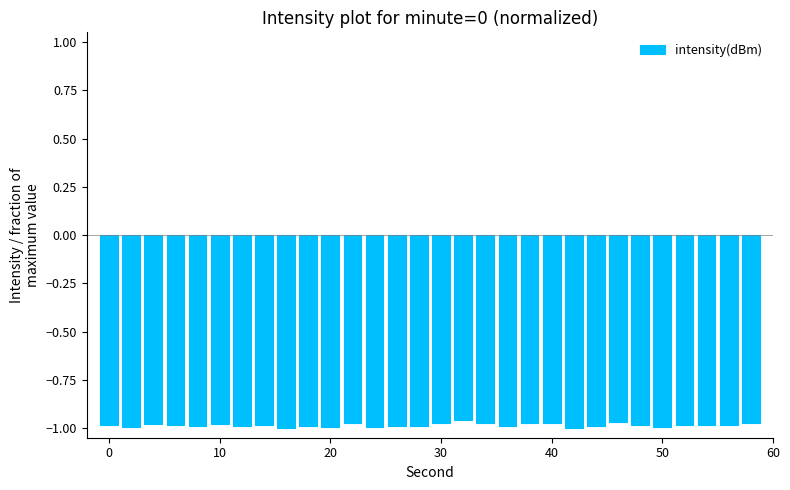

What is the sum of all values?

-29.5